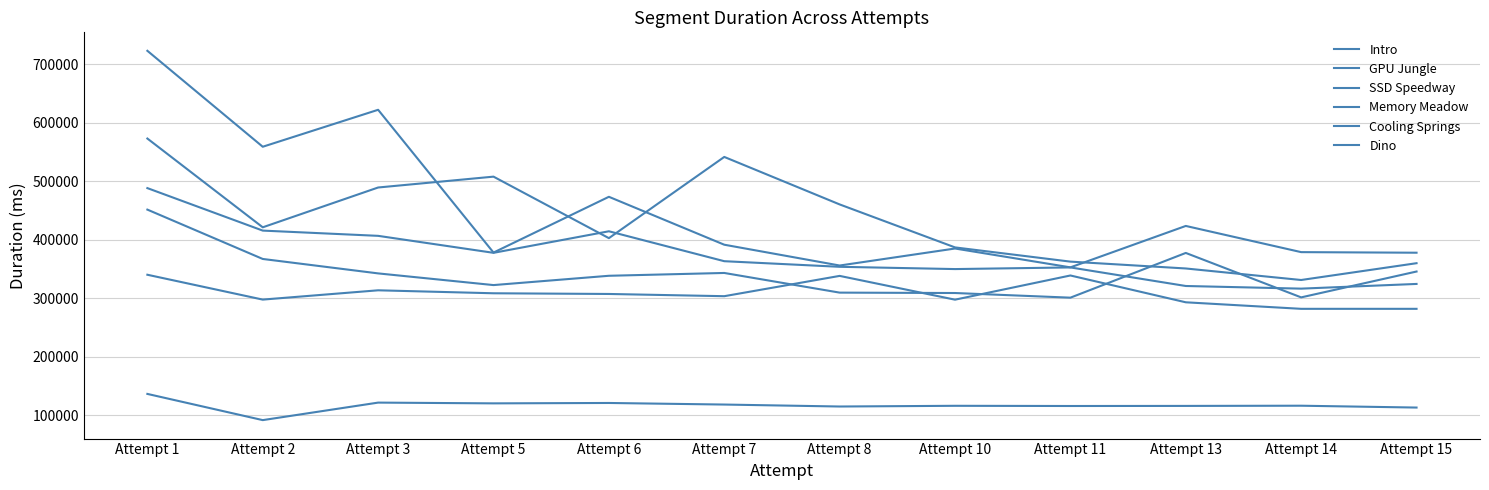

How many interior local valleys does the Cooling Springs series have?

3